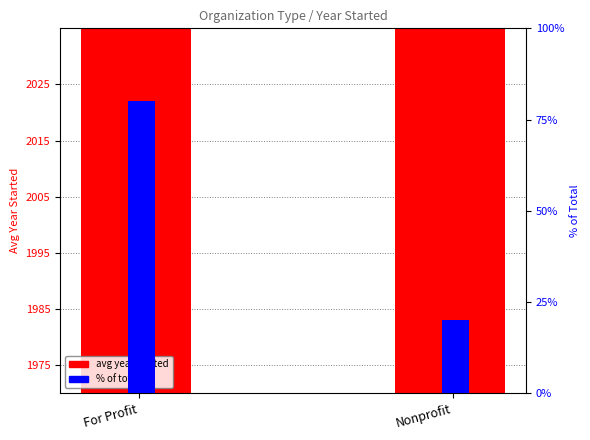

The value of % of total at For Profit is 144. True or false?

False